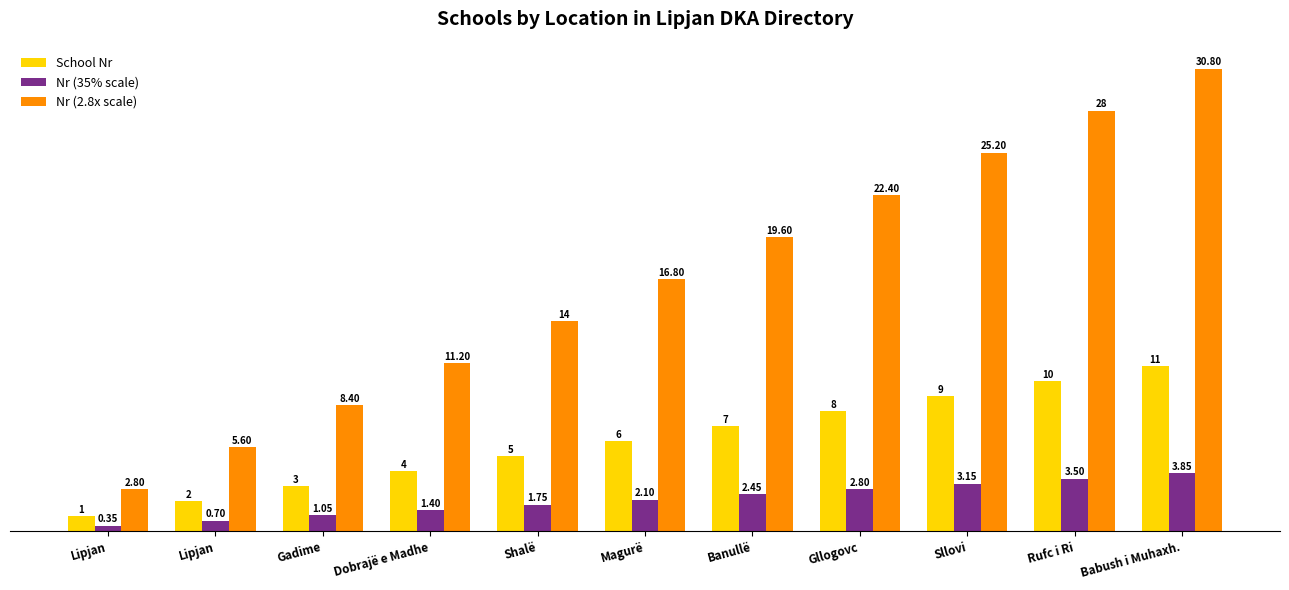

What is the sum of all Nr (35% scale) values?

23.1